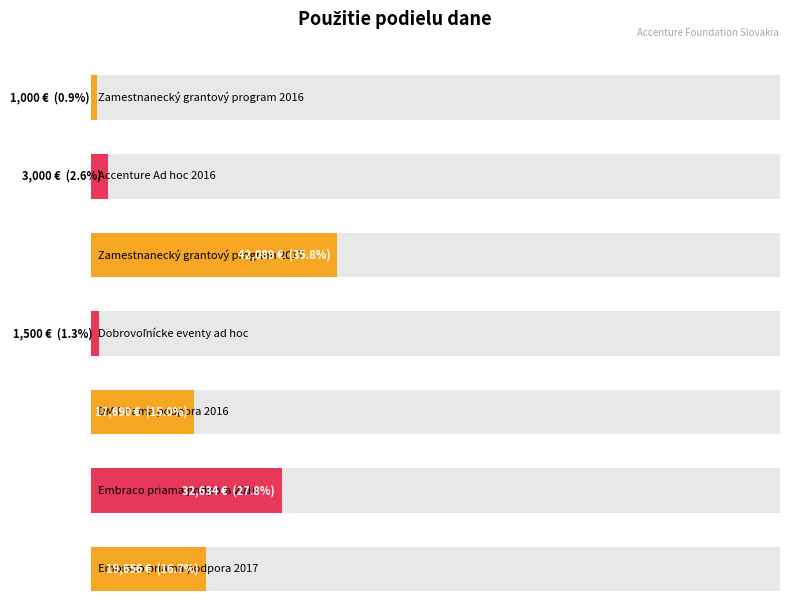

Reading left to right, extract all data points from this chart.

1000.0	3000.0	42088.6	1500.0	17689.5	32633.7	19656.0